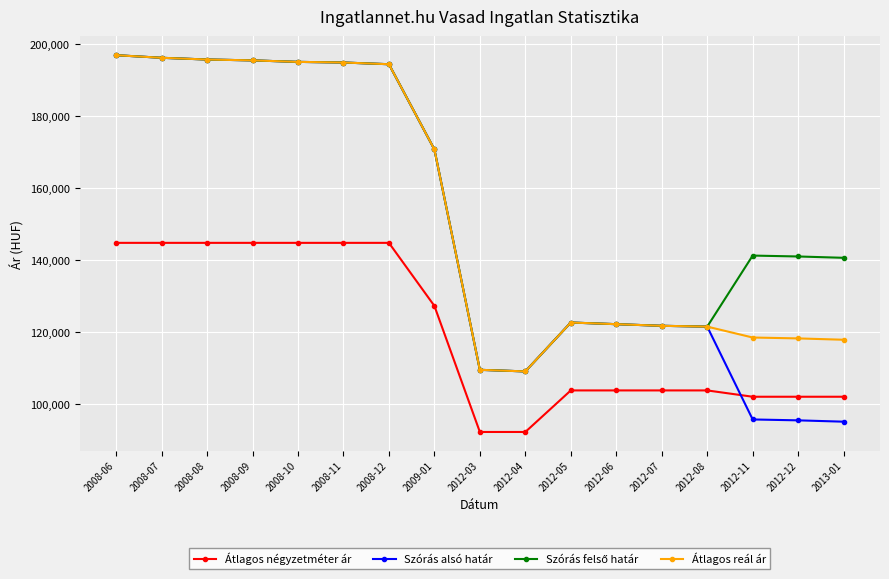

What is the total value across all series at 2013-01?

455847